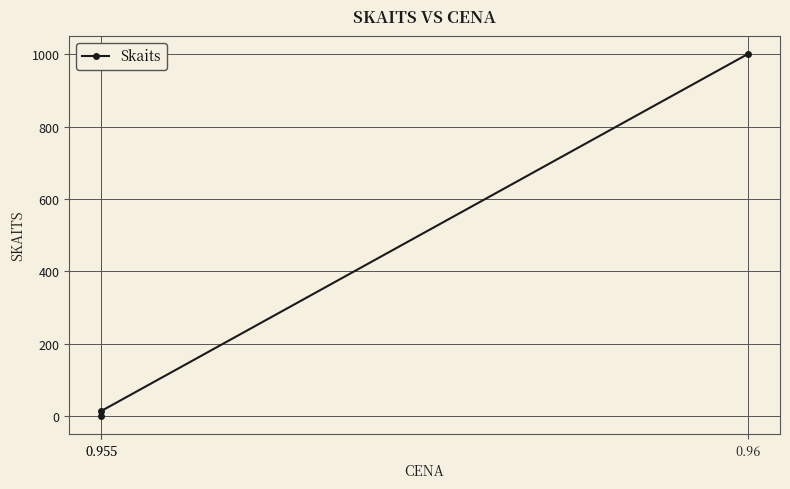

Rank the categories by value from highest to lowest.

0.96, 0.955, 0.955